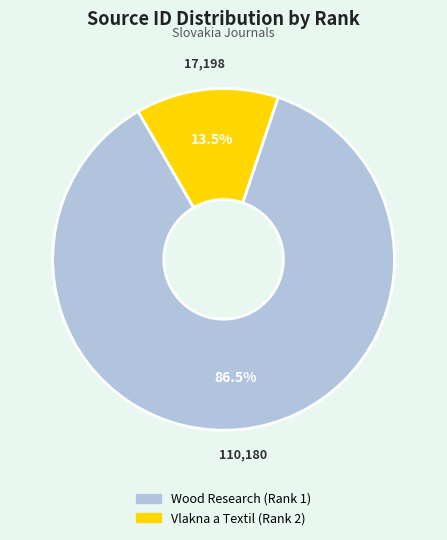

Which slice is the smallest?

Vlakna a Textil (Rank 2)